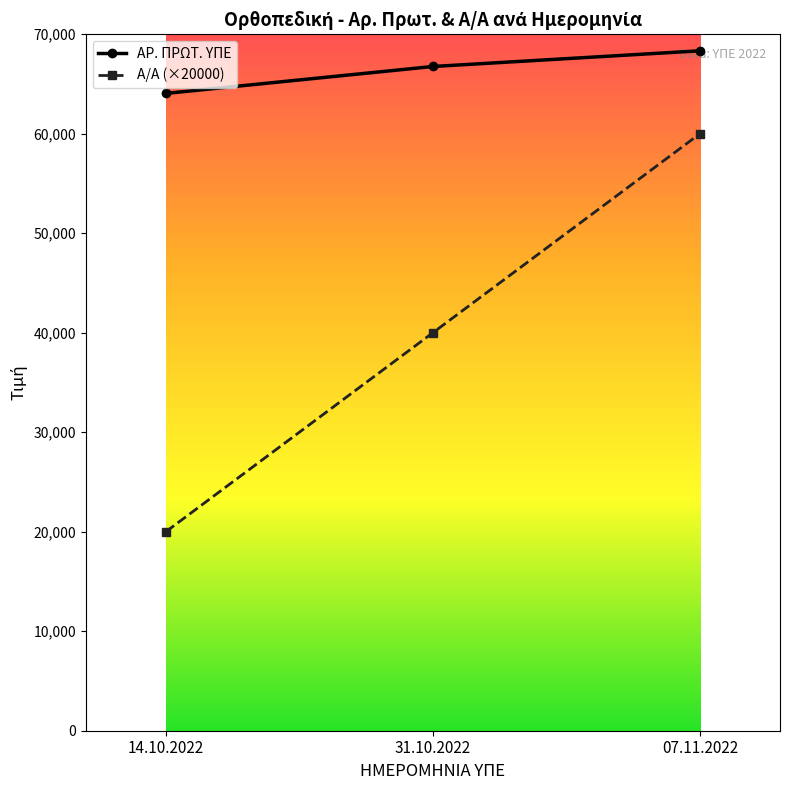

List the series in order of their peak value, lowest first.

Α/Α (×20000), ΑΡ. ΠΡΩΤ. ΥΠΕ